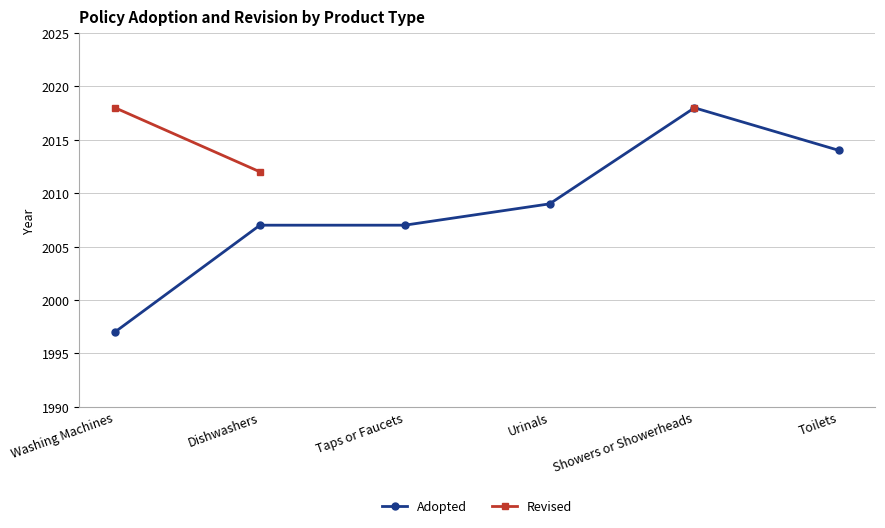

How many data points does each series have?

6